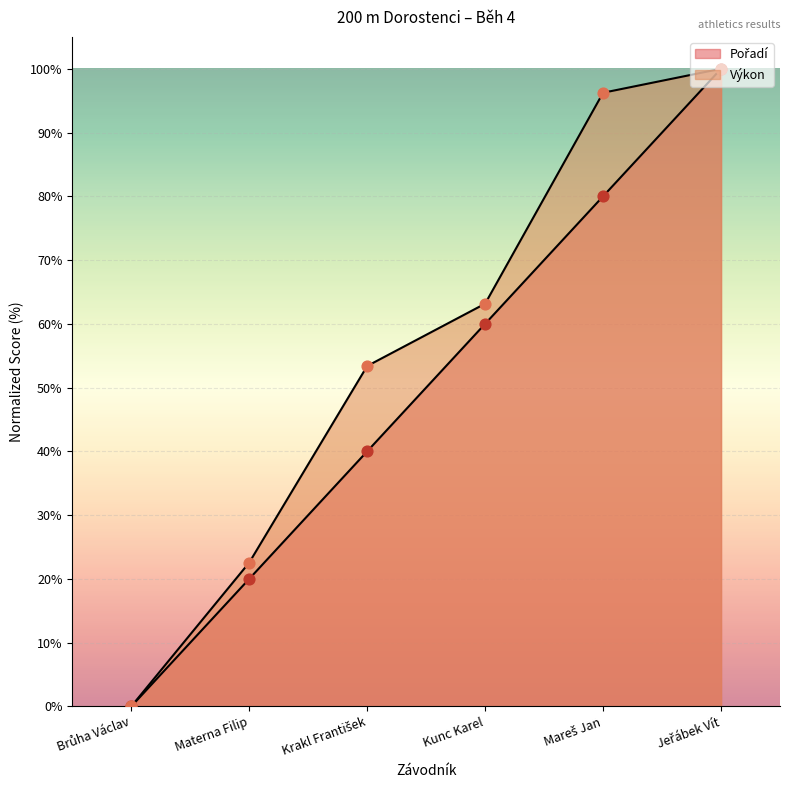

Is the value of Pořadí at Mareš Jan greater than the value of Výkon at Kunc Karel?

Yes